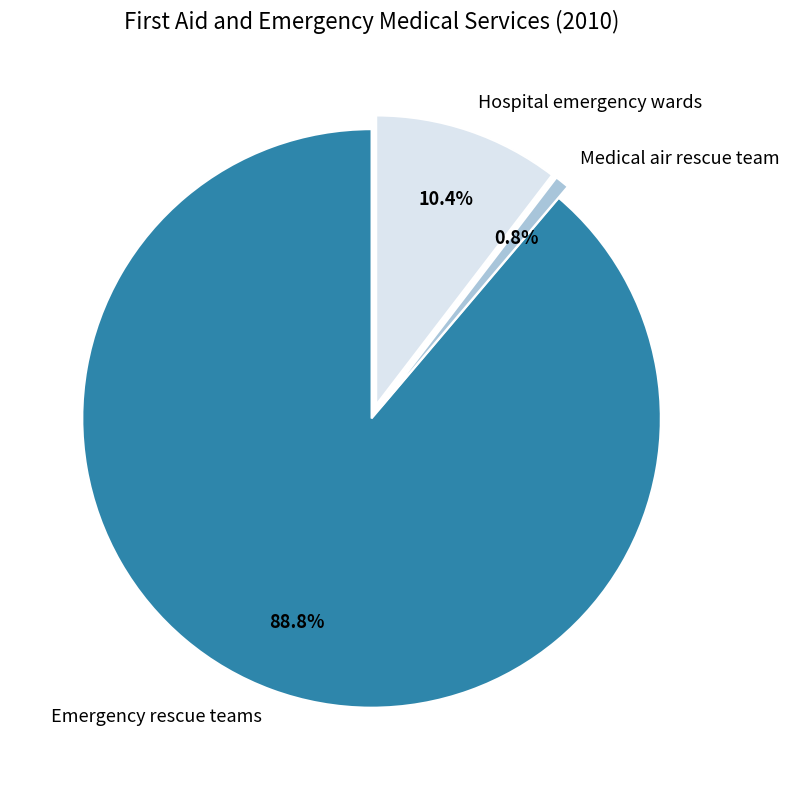

To the nearest percent, what percentage of the pie is Hospital emergency wards?

10%